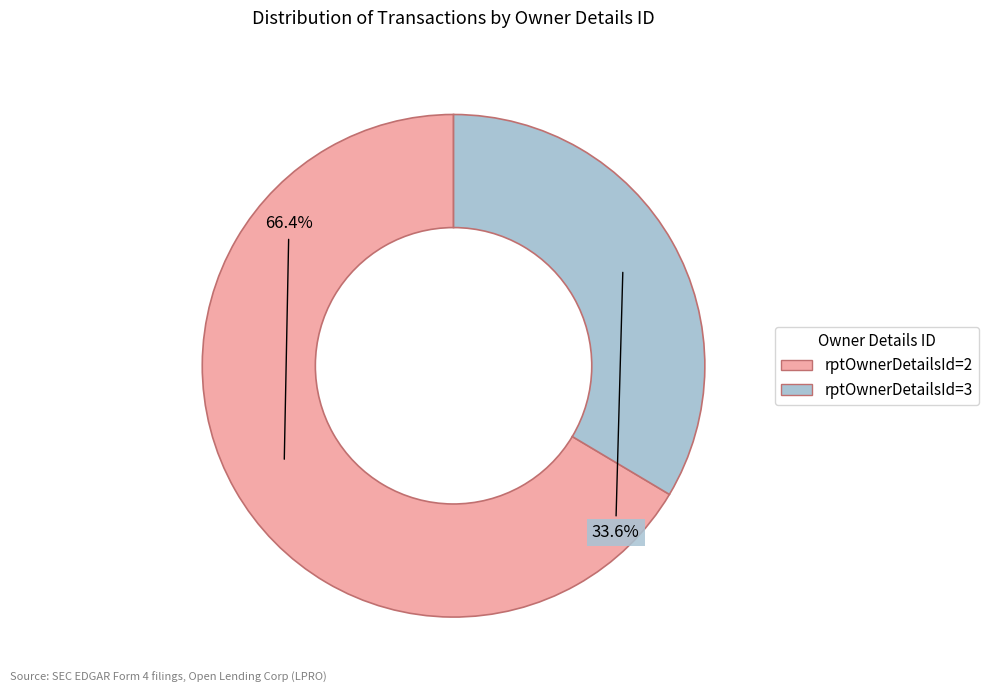

Does any single category account for the majority?

Yes